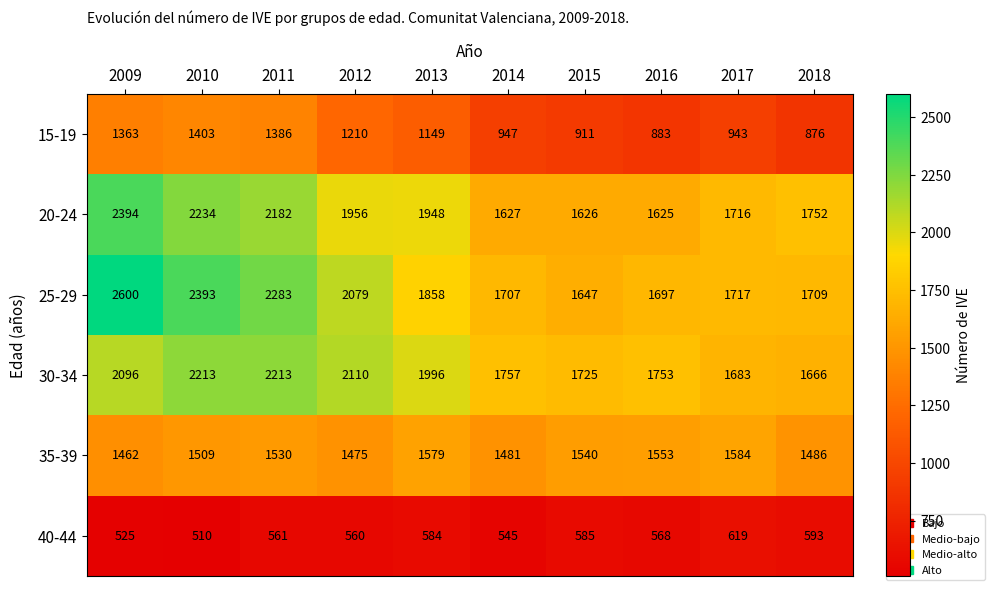

What is the total value across all series at 2012?

9390